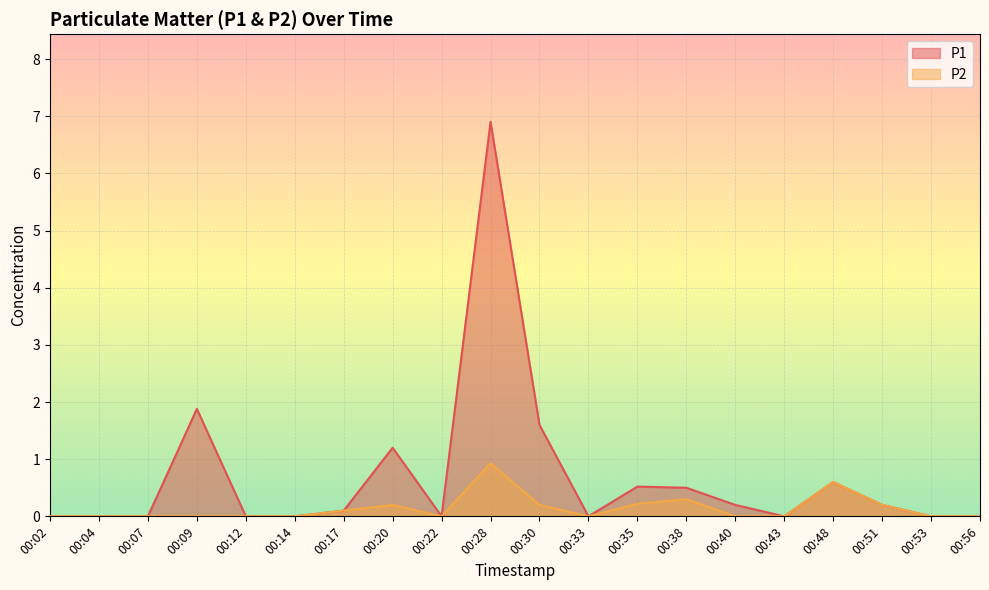

True or false: P2 and P1 cross at least once.

False